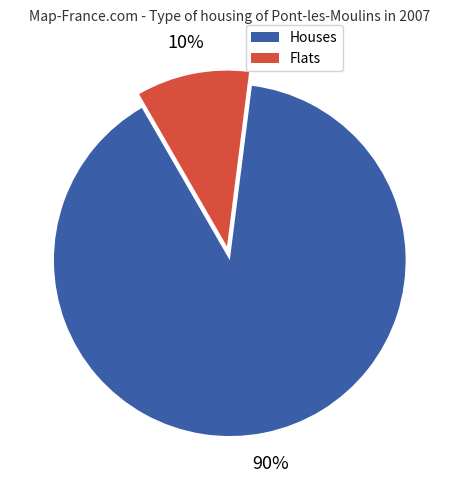

Is there any slice that represents more than half of the pie?

Yes